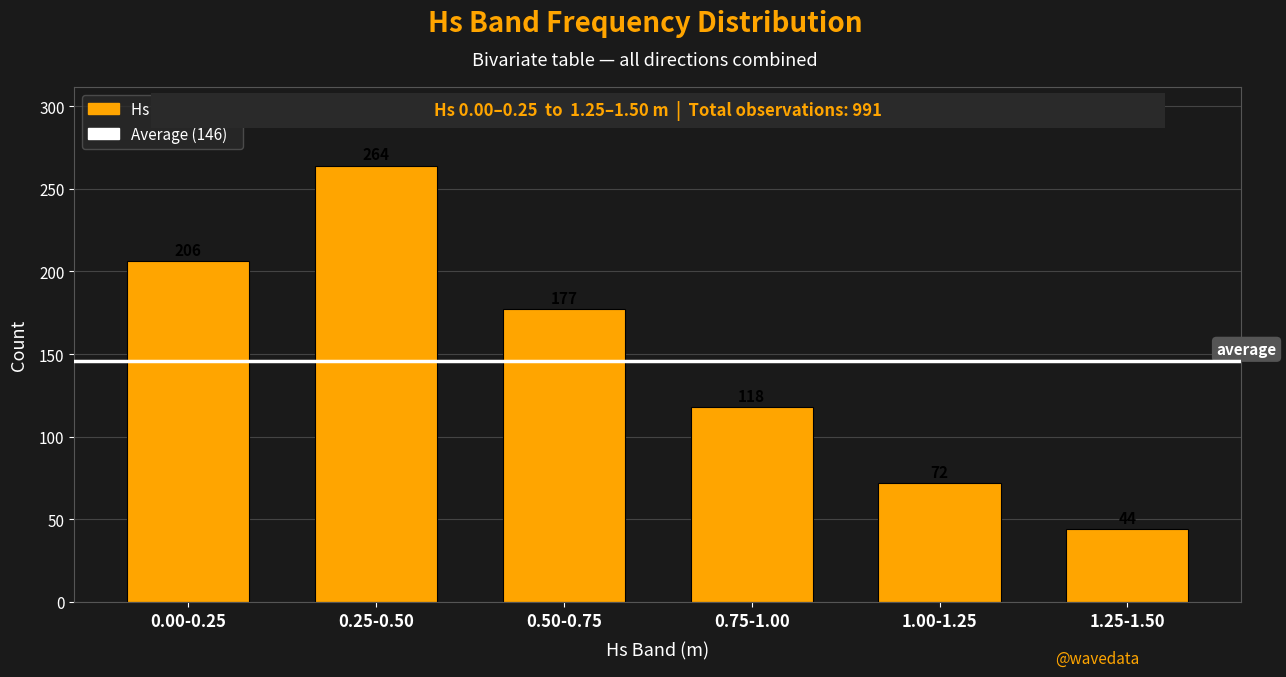

The value at 0.00-0.25 is 206. True or false?

True